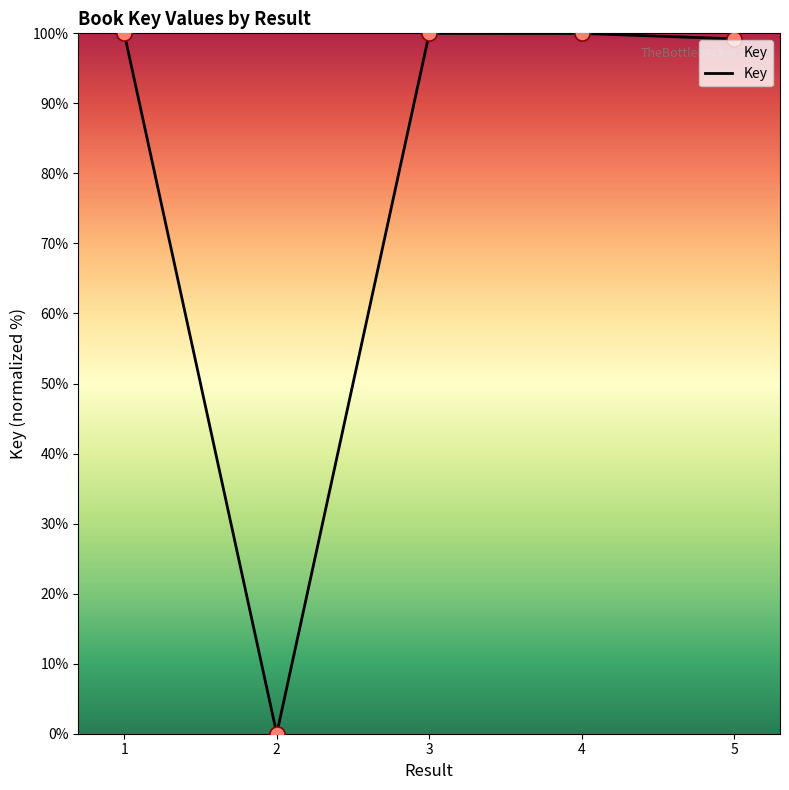

Which has a higher value, 5 or 2?

5